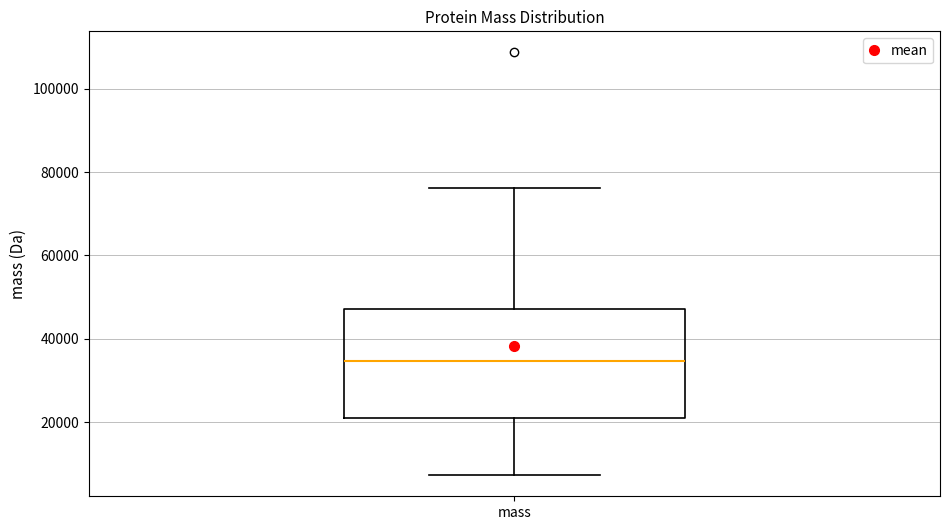

Read this box plot against the y-axis: the position of the median line, the range covered by the box, and the ends of both whiskers. The values are not printed on the chart, so give them approximately, as read against the axis.

median 34000, box 22000 to 48000, whiskers 8000 to 76000